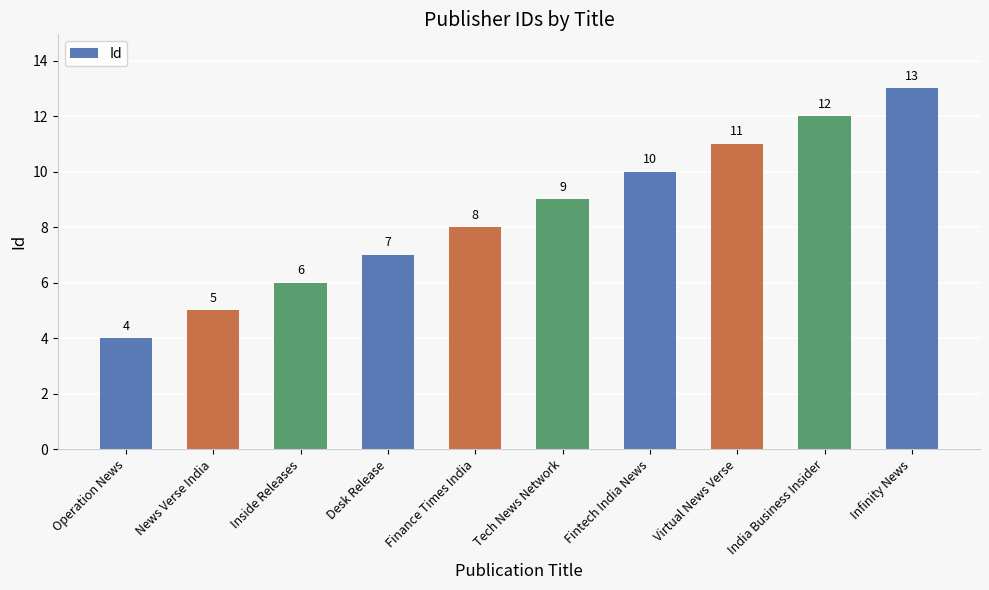

What value does the data have at Virtual News Verse?

11